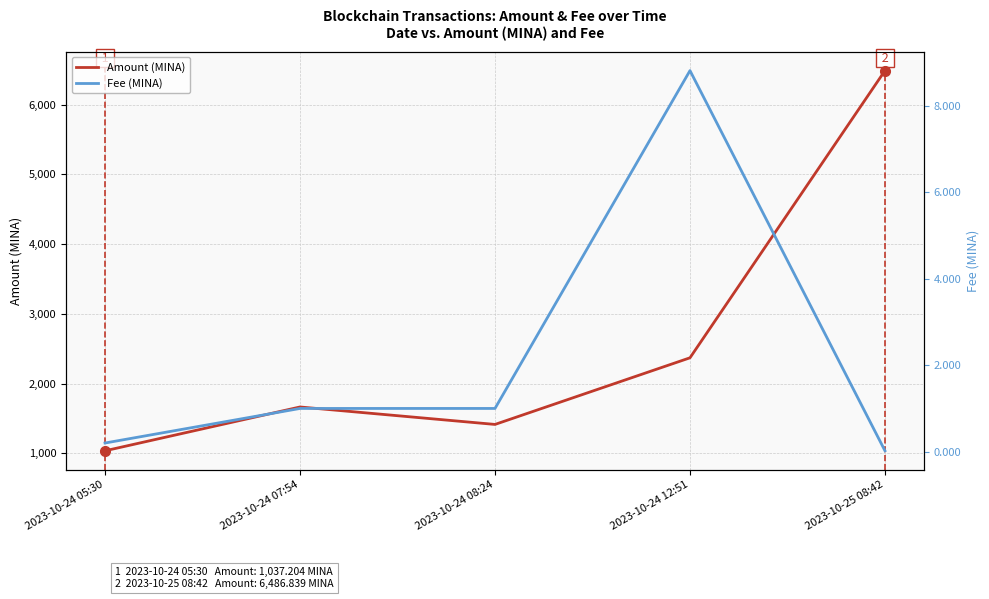

Rank the categories by Amount (MINA) value from highest to lowest.

2023-10-25 08:42, 2023-10-24 12:51, 2023-10-24 07:54, 2023-10-24 08:24, 2023-10-24 05:30